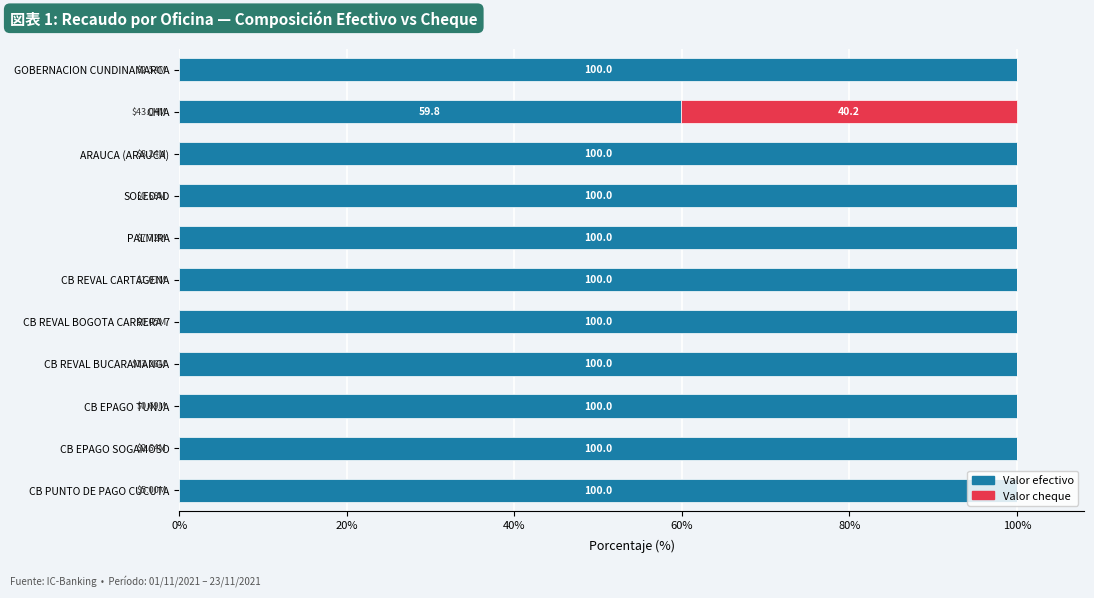

What is the total value across all series at CB PUNTO DE PAGO CUCUTA?

100.0